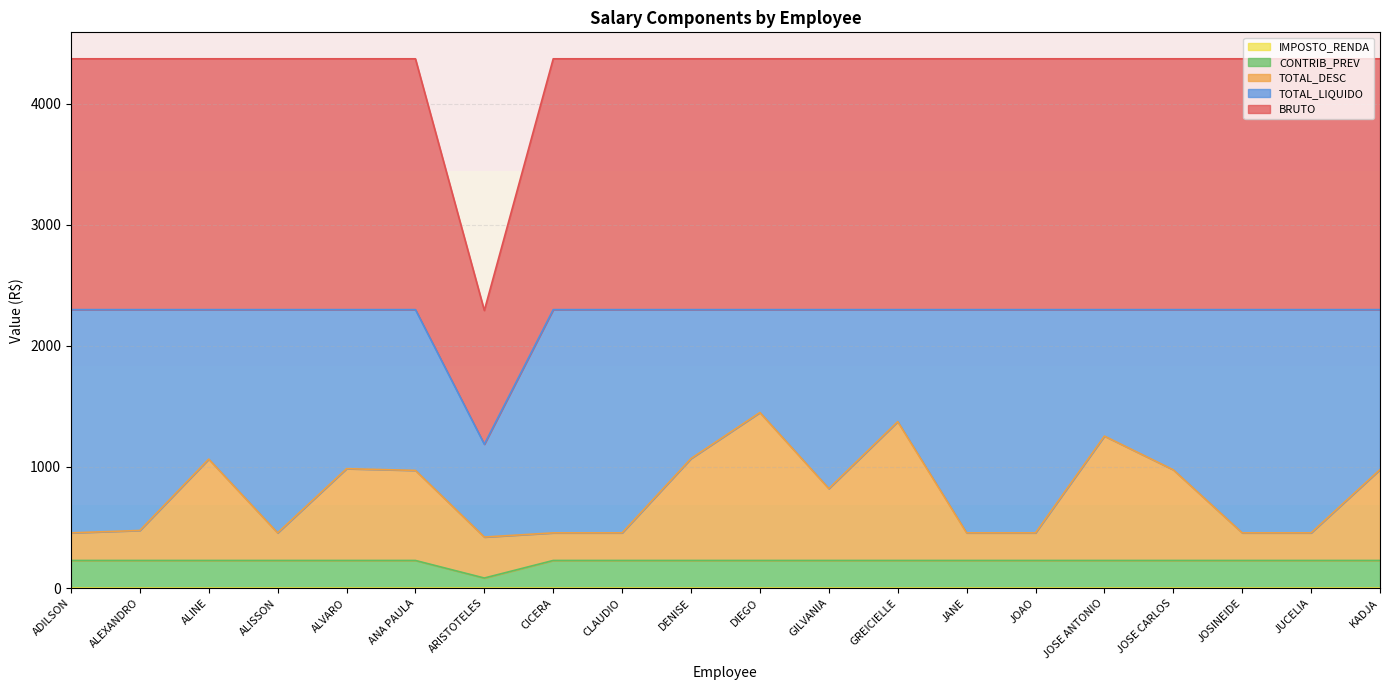

Rank the categories by BRUTO value from highest to lowest.

ADILSON, ALISSON, CICERA, CLAUDIO, JANE, JOAO, JOSINEIDE, JUCELIA, ALEXANDRO, ALINE, ALVARO, ANA PAULA, DENISE, DIEGO, GILVANIA, GREICIELLE, JOSE ANTONIO, JOSE CARLOS, KADJA, ARISTOTELES